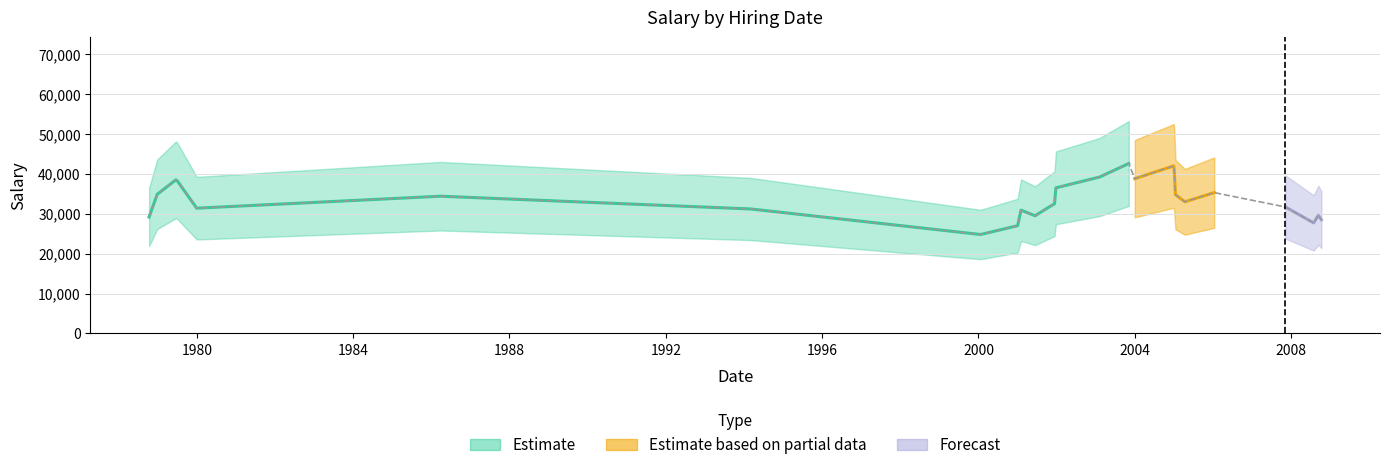

What is the total value across all series at 18?

60000